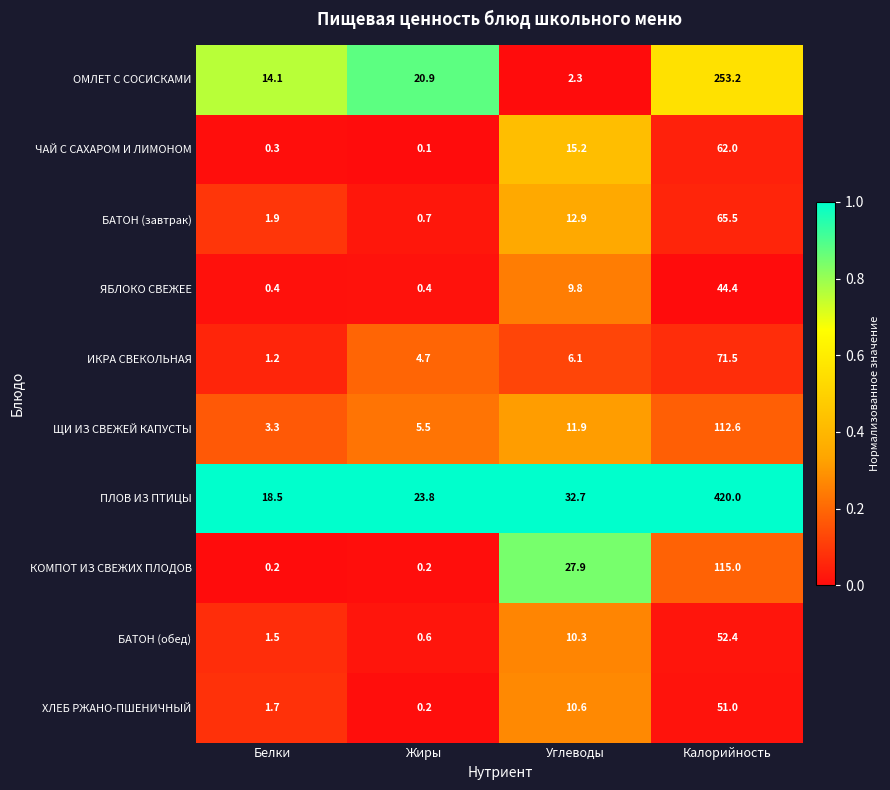

Between Белки and Жиры, which series saw the biggest shift?

ОМЛЕТ С СОСИСКАМИ